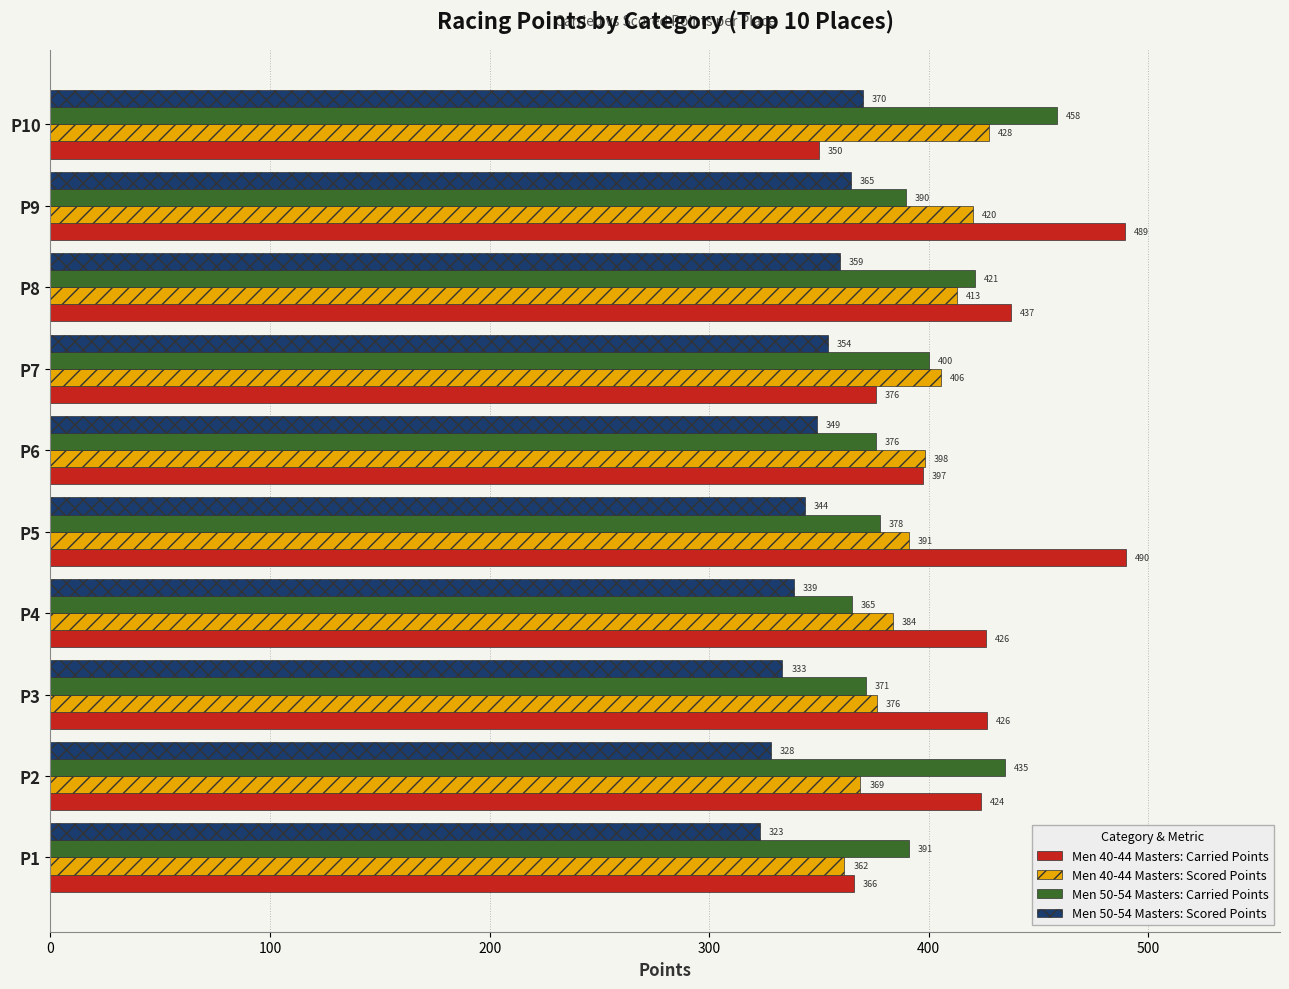

Where is Men 50-54 Masters: Scored Points nearest to the value 346?

P5